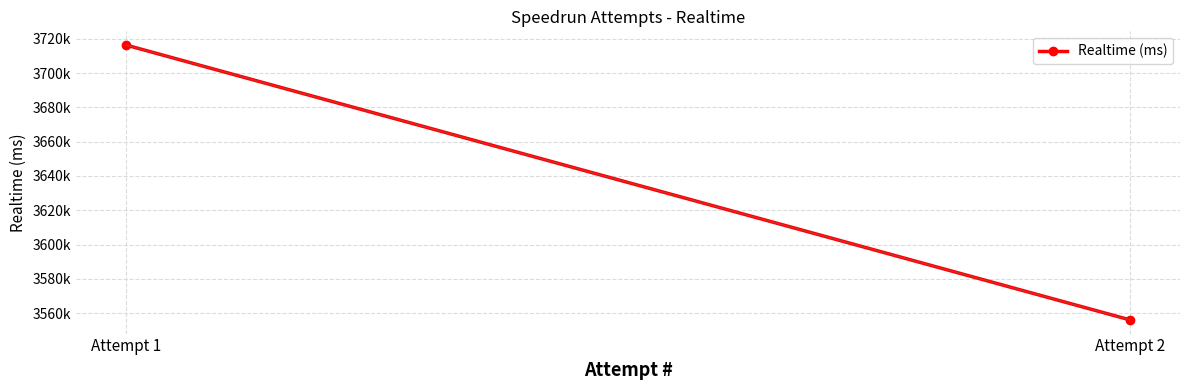

How many lines are shown in the chart?

1